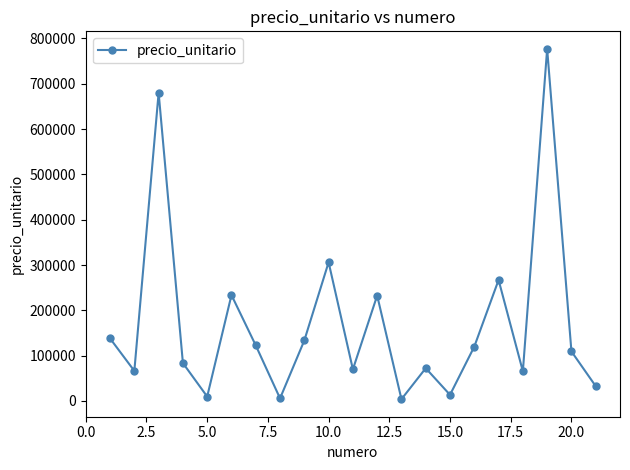

How many interior local peaks (higher than both neighbors) does the data have?

7